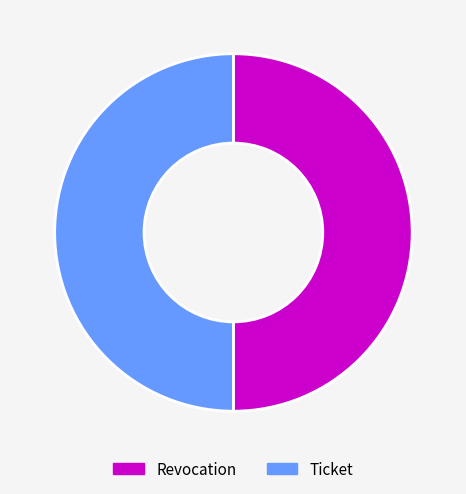

Combined, do Ticket and Revocation account for over 50%?

Yes